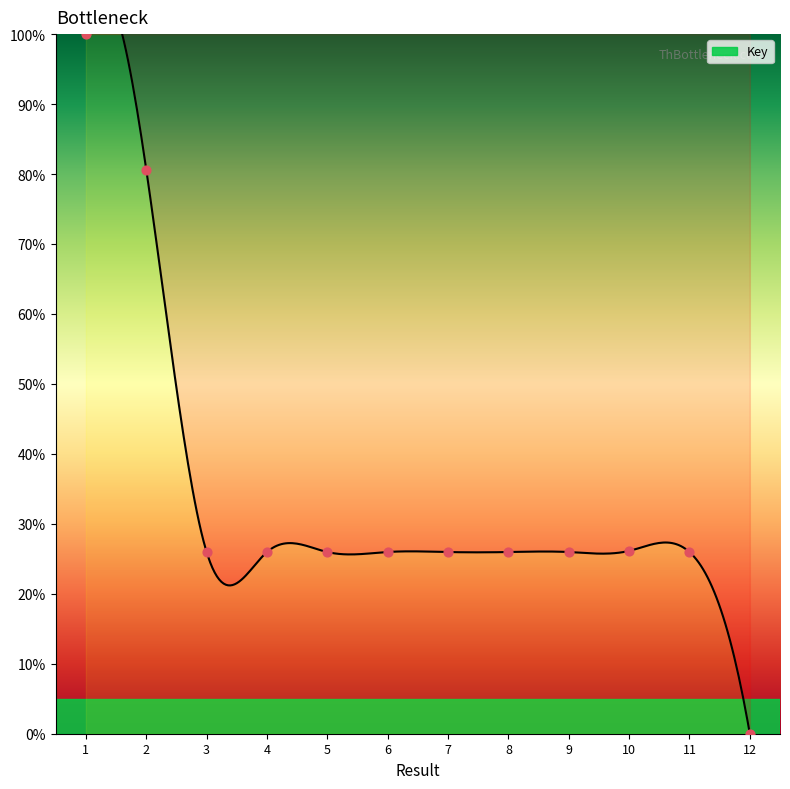

What is the ratio of the value at 1 to the value at 7?

3.9